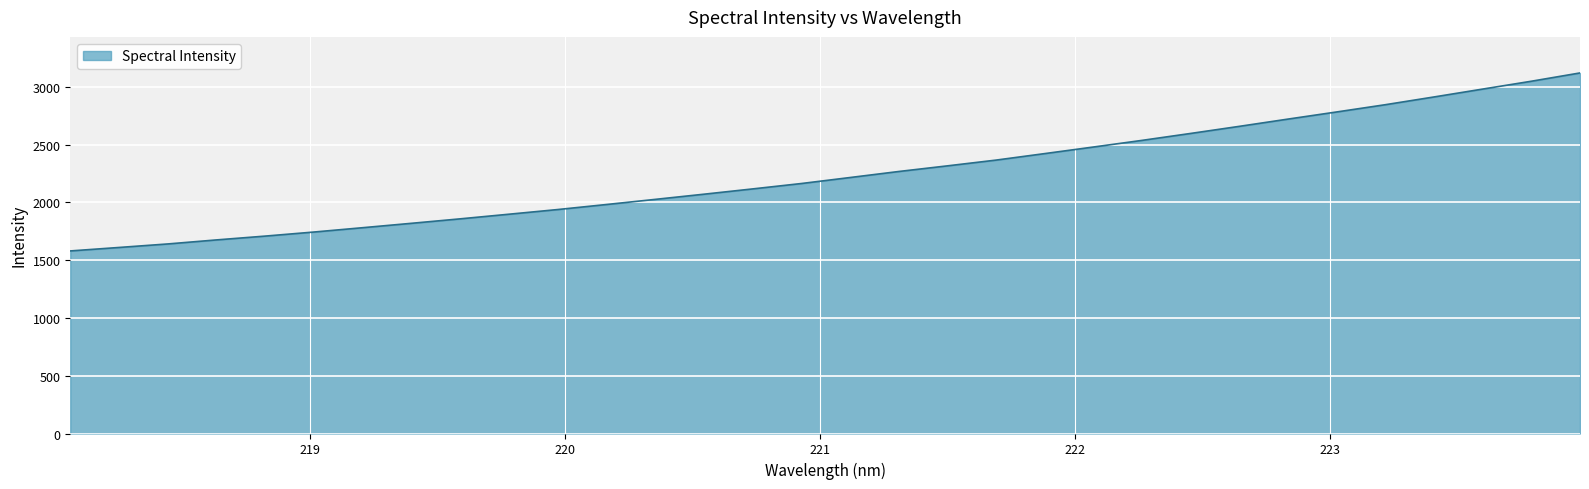

What is the maximum value shown in the chart?

3121.4